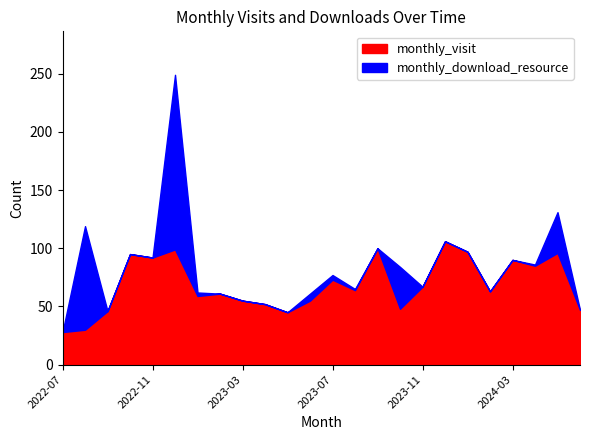

What is the difference between the maximum and minimum values in the monthly_visit series?

78